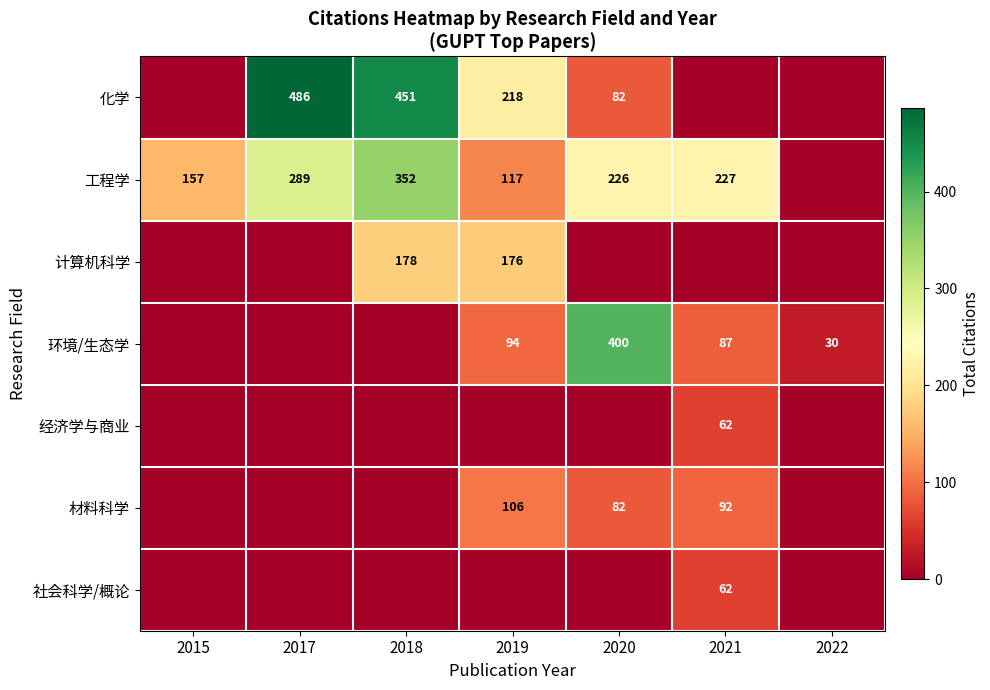

Is it true that 环境/生态学 equals 30 at 2022?

True